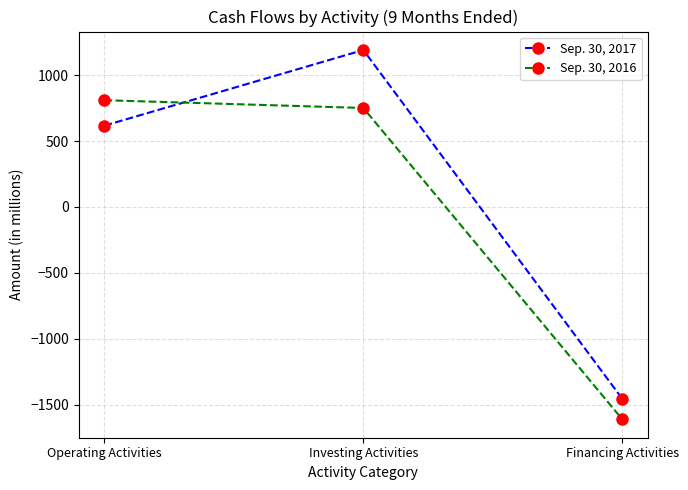

Between Operating Activities and Investing Activities, which series saw the biggest shift?

Sep. 30, 2017